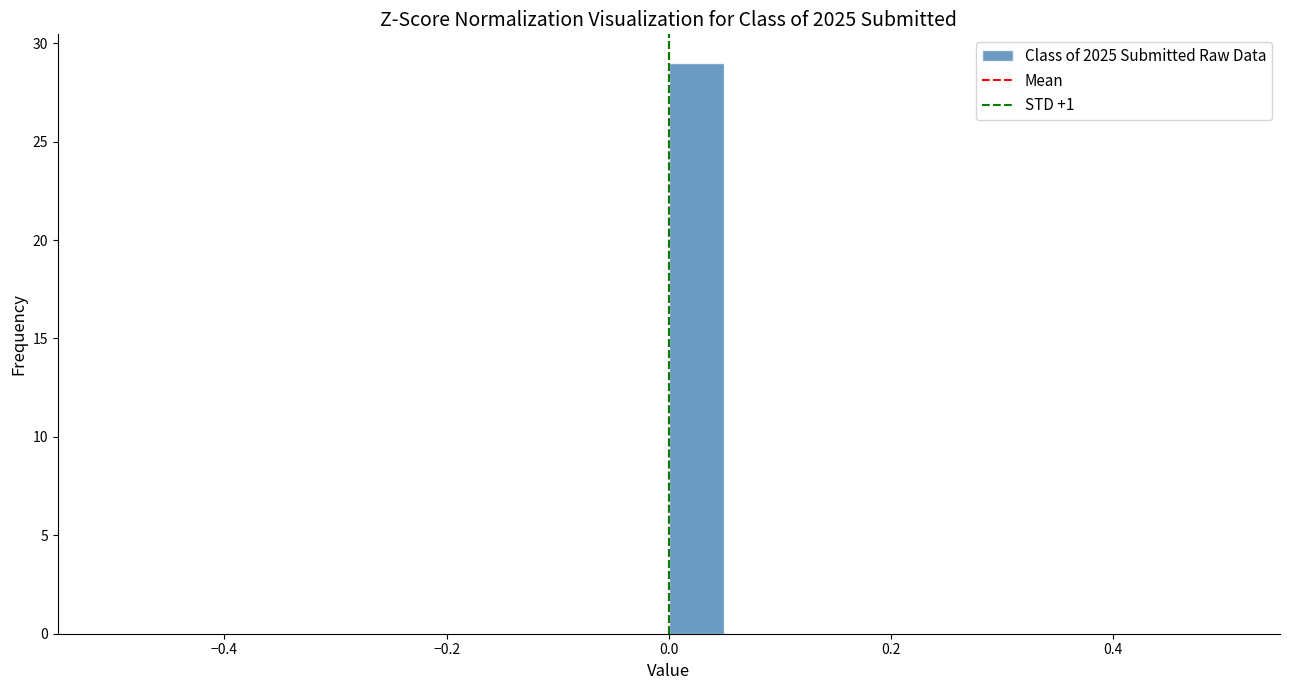

Around what value on the x-axis is the tallest bar? Give the approximate position of its centre, as read against the axis.

0.02